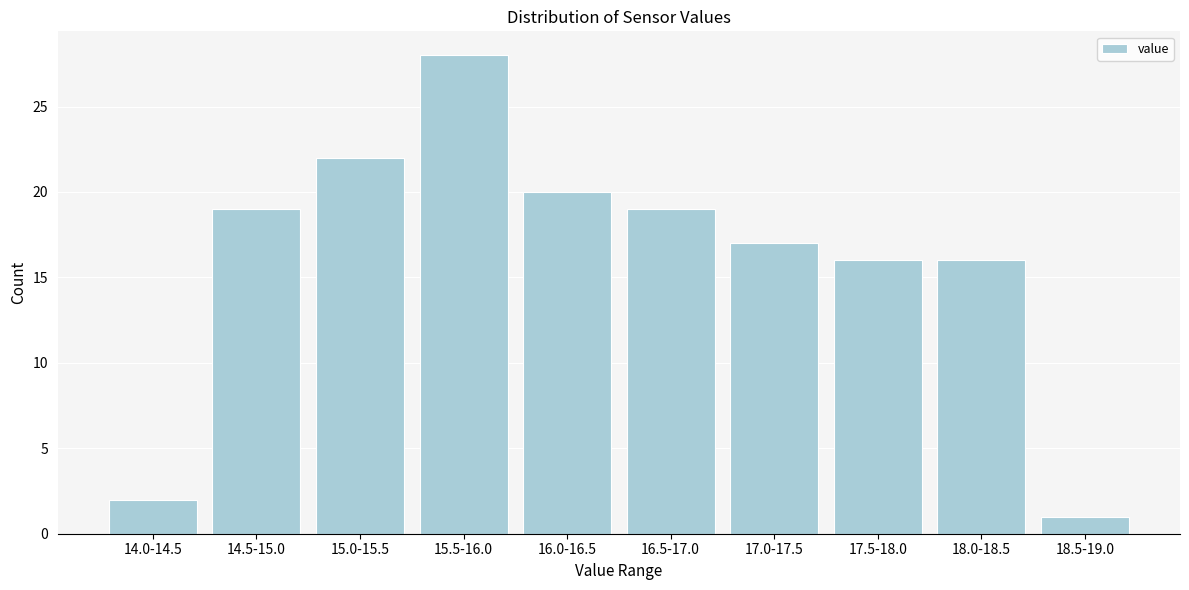

Reading right to left, list all the values displayed in this chart.

1	16	16	17	19	20	28	22	19	2